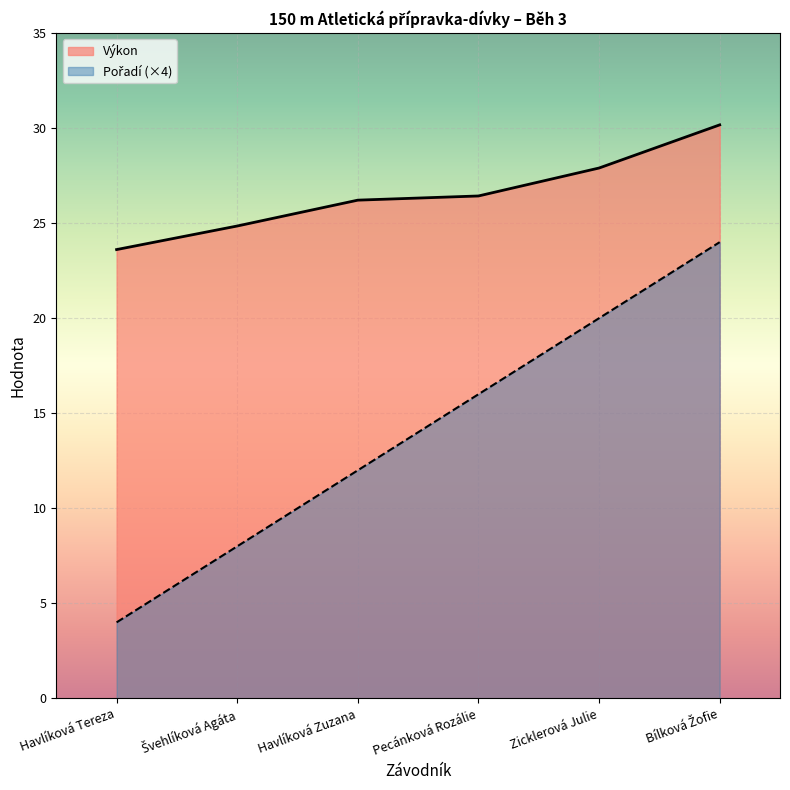

How many categories are shown in the chart?

6